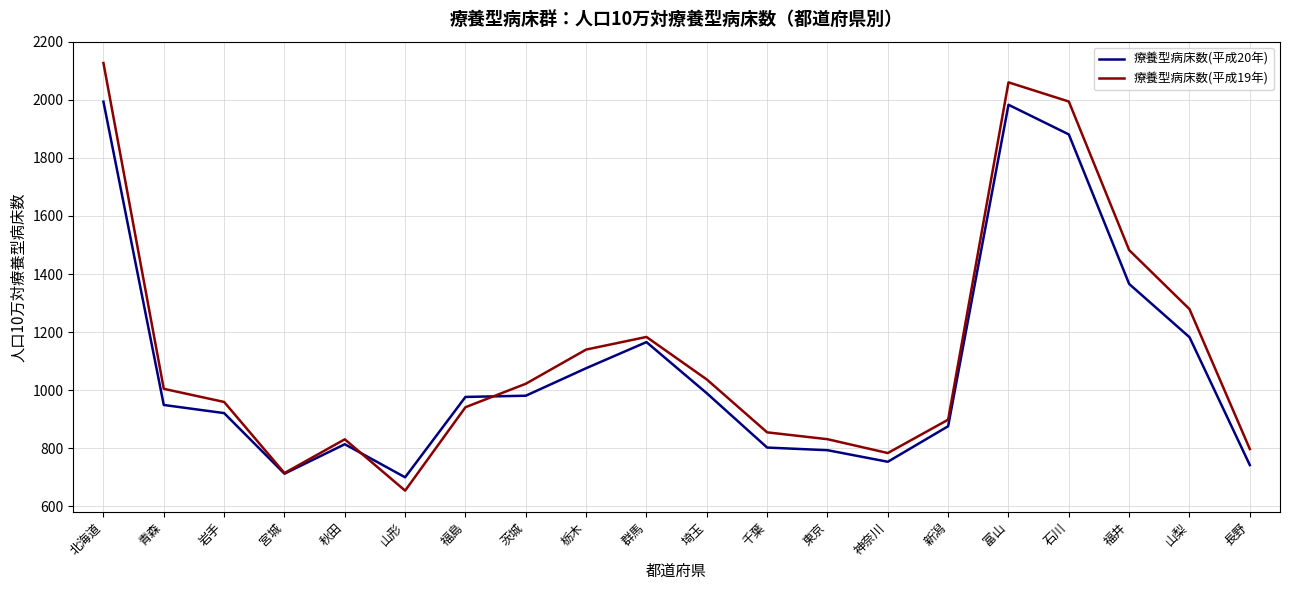

List the series in order of their overall mean, highest first.

療養型病床数(平成19年), 療養型病床数(平成20年)